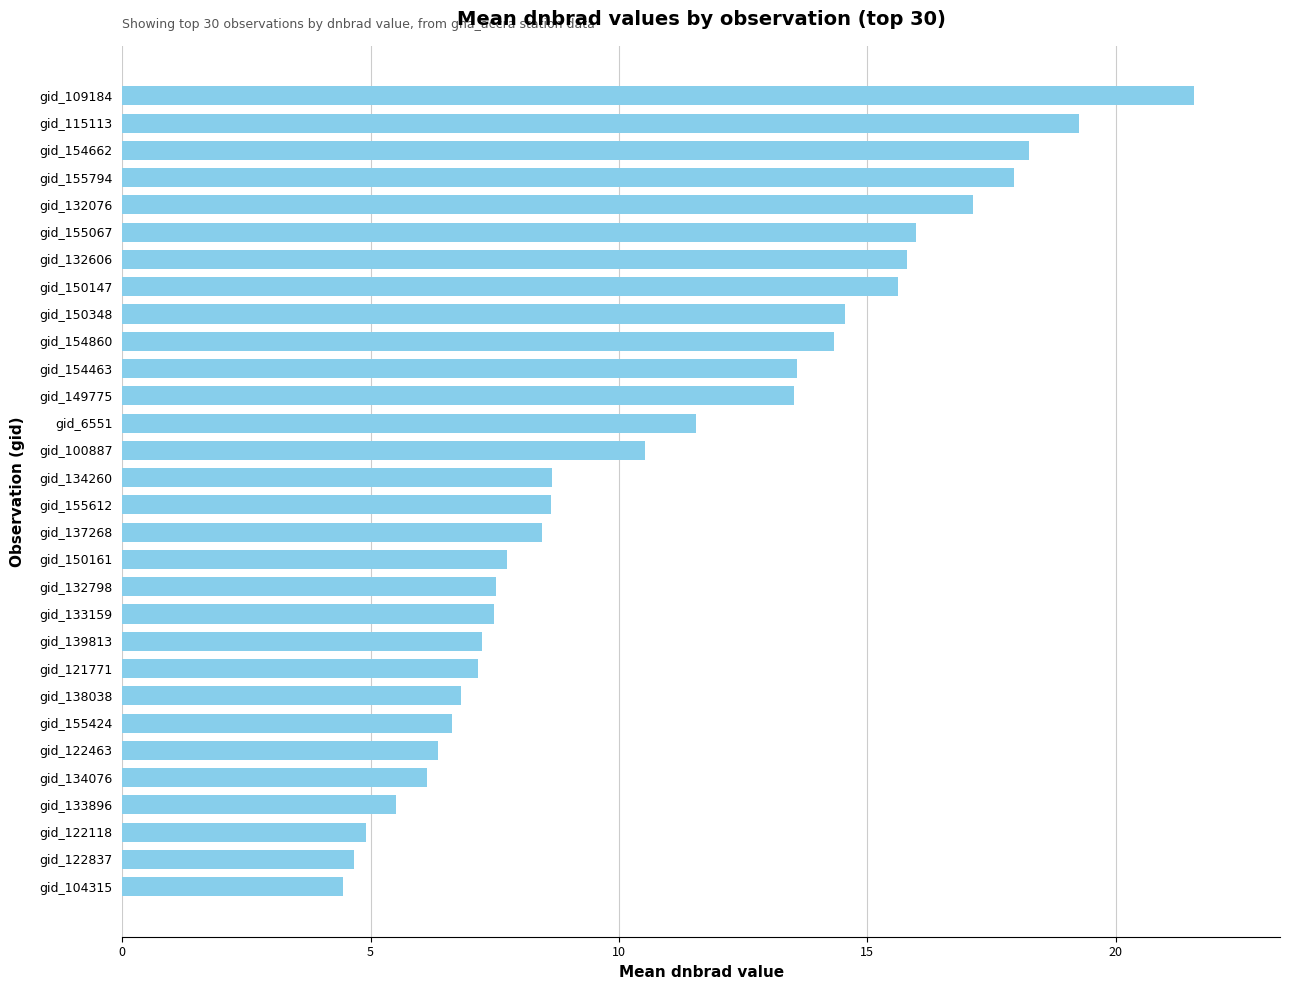

Approximately how many times larger is the value at gid_132798 compared to gid_154463?

0.6